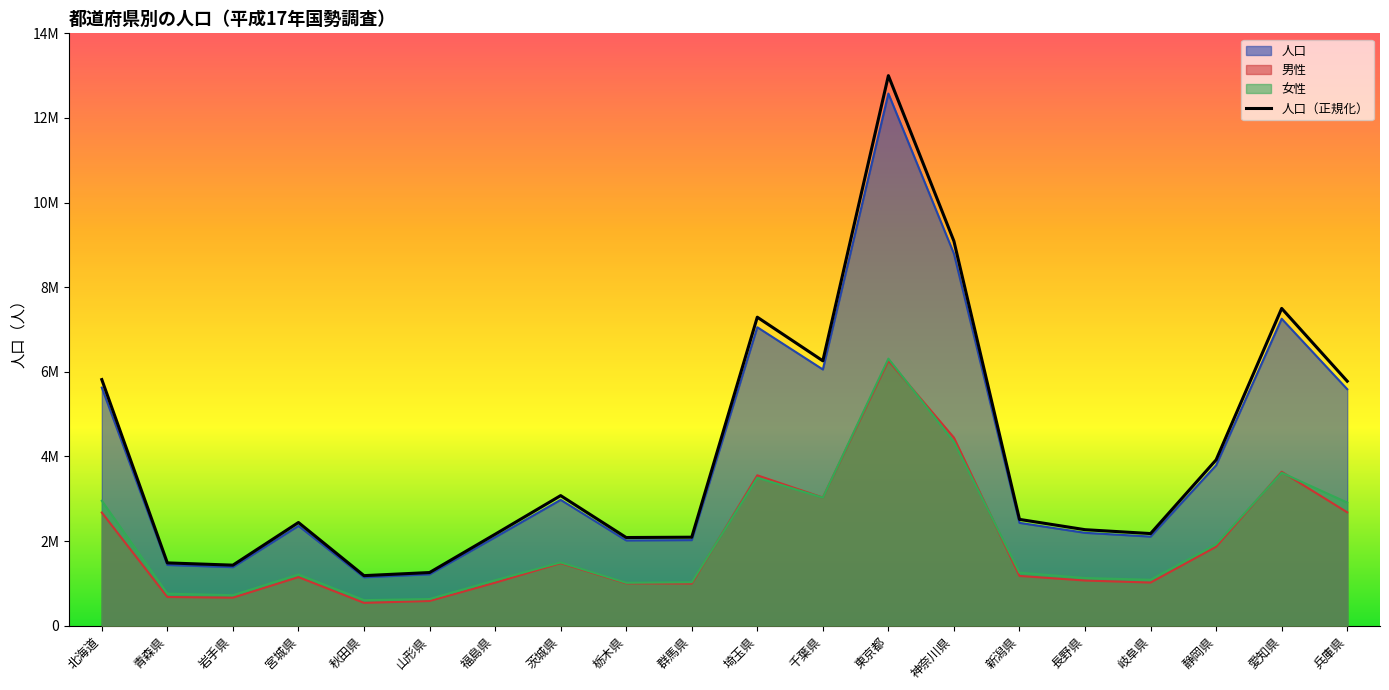

Rank the series by their maximum value, from lowest to highest.

男性, 女性, 人口